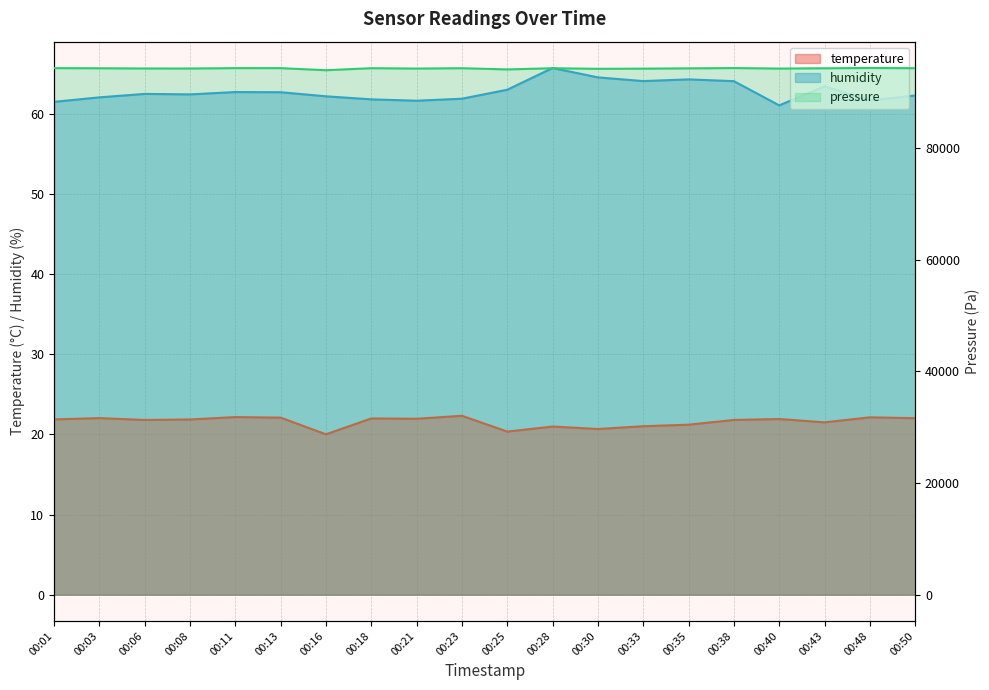

The temperature series shows 5.7 at 00:30. True or false?

False